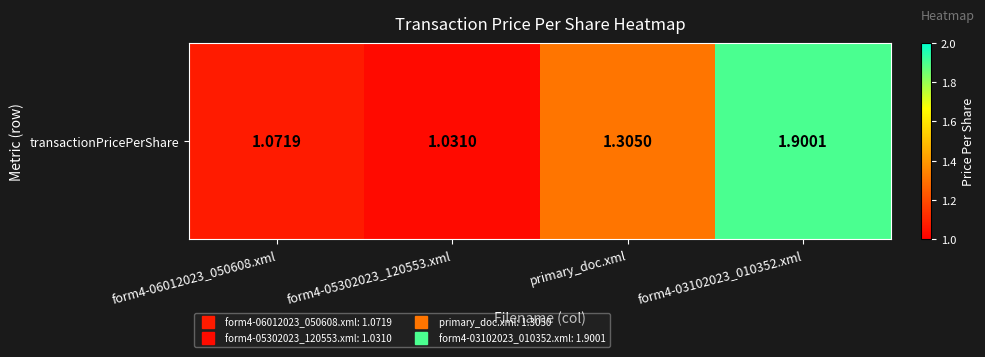

What is the ratio of the value at form4-05302023_120553.xml to the value at form4-03102023_010352.xml?

0.5